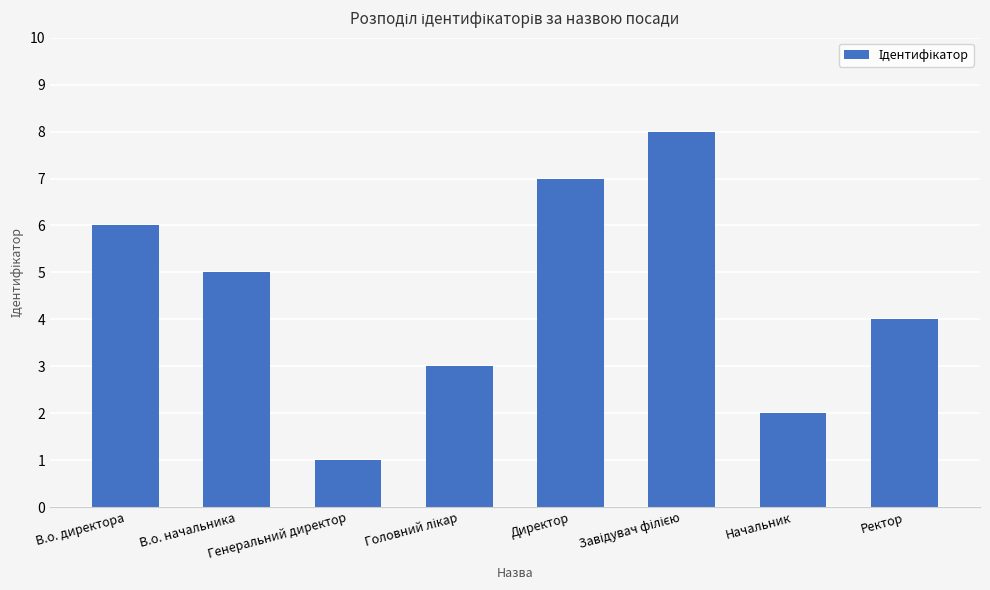

What is the greatest value displayed?

8